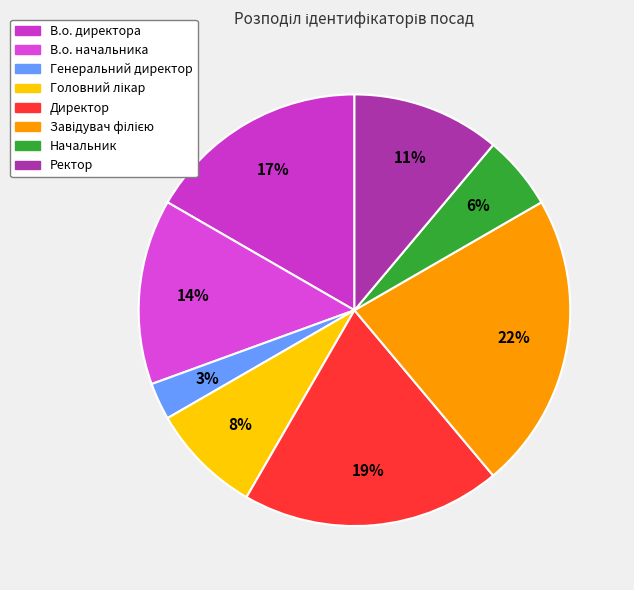

How many segments does this pie chart have?

8